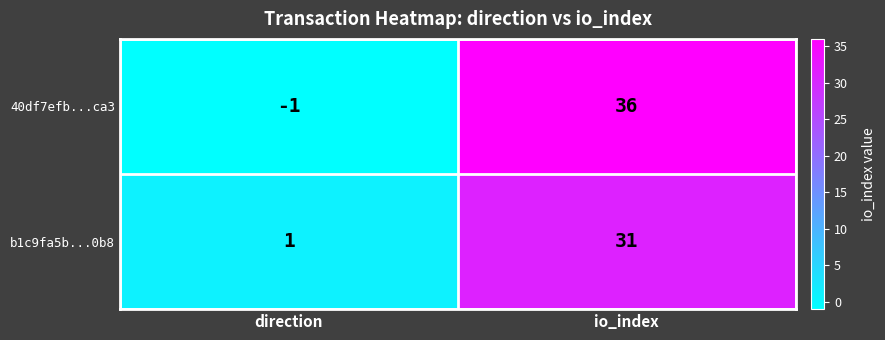

Which series has the widest spread of values?

40df7efb...ca3